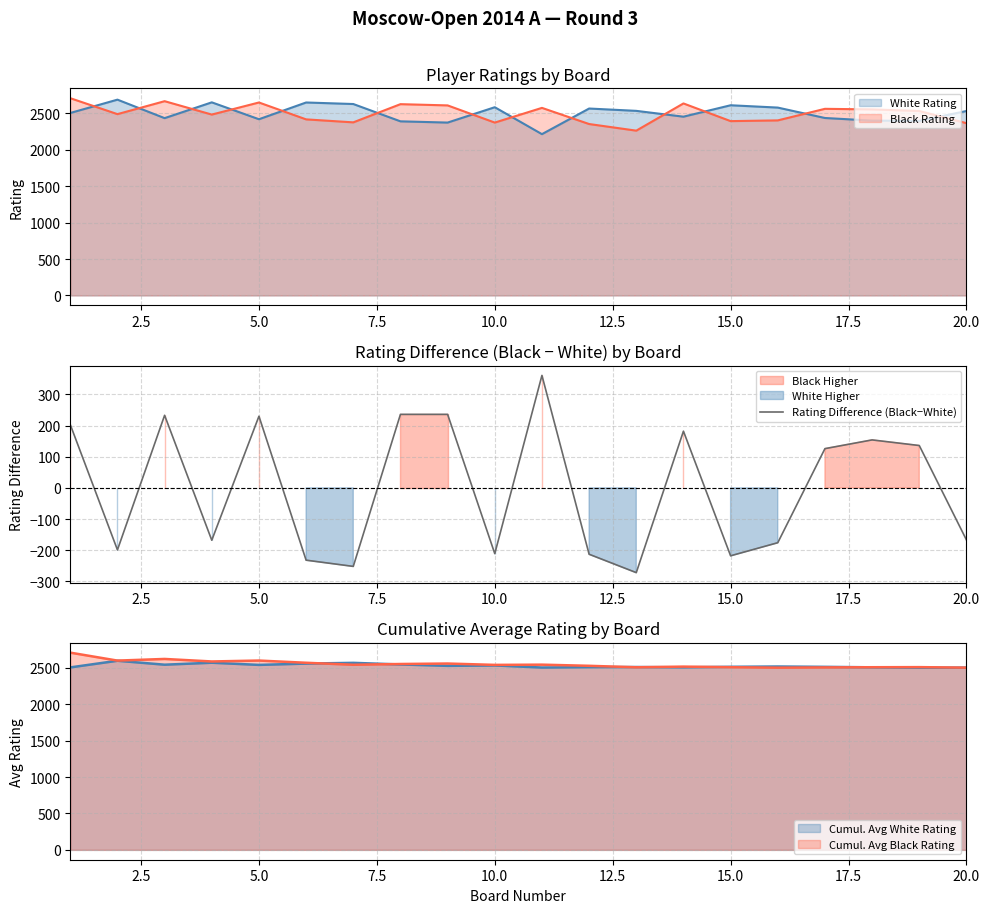

Is it true that Rating Difference (Black−White) equals -263 at 20.0?

False